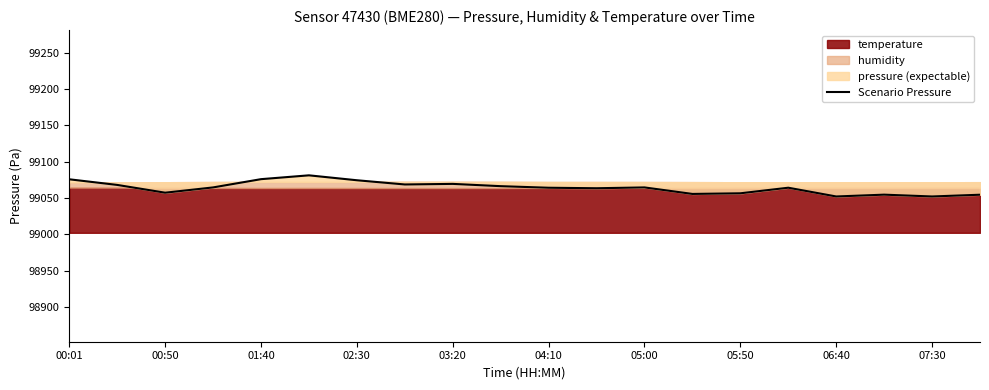

What is the change in value from 11 to 19?

-8.9